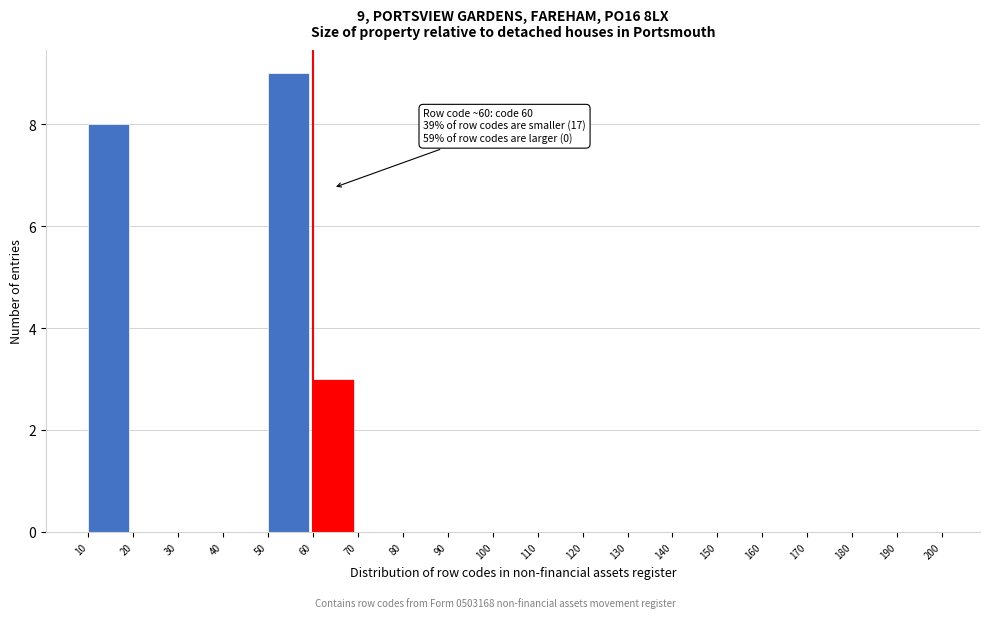

Which range on the x-axis has the tallest bar?

50 to 60